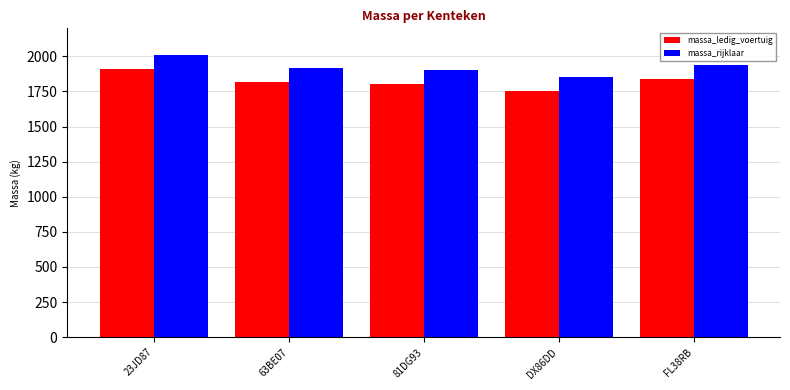

What is the sum of all massa_rijklaar values?

9620